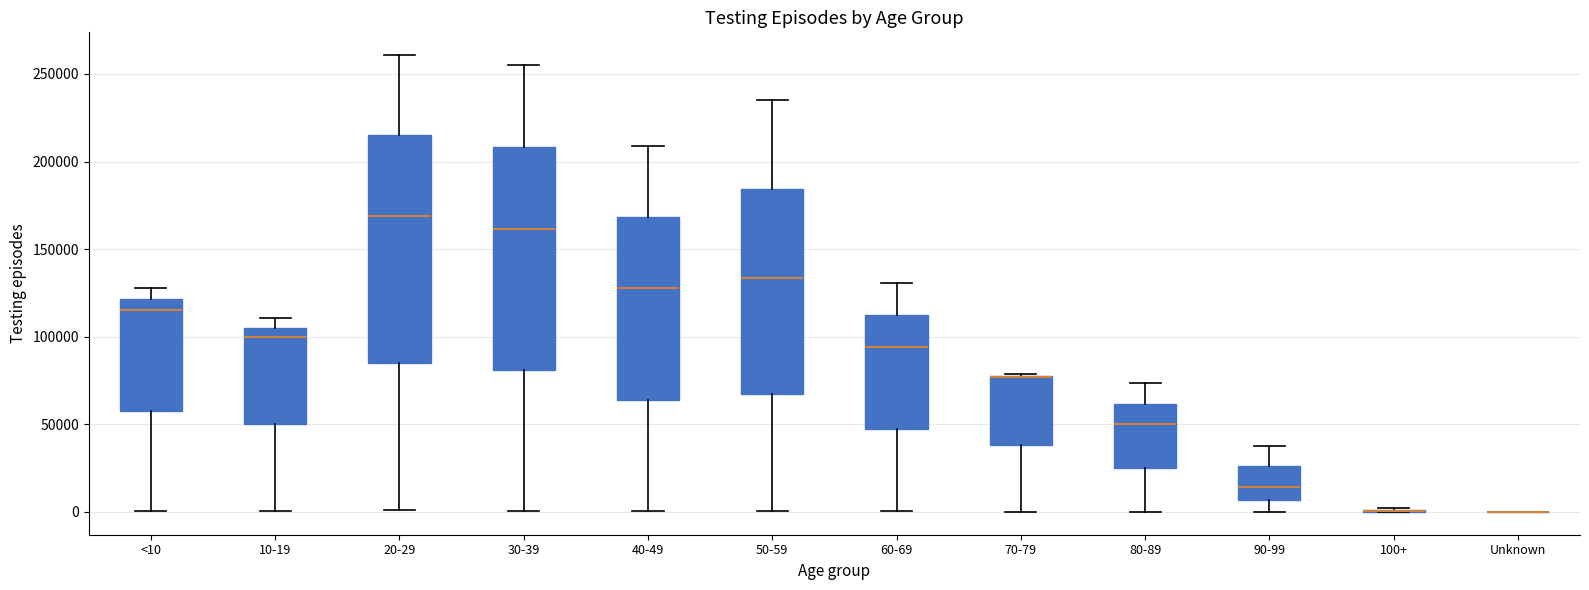

Reading left to right, transcribe this box plot: for each box, give where its median line is, the range the box spans, and where its two whiskers end, as read against the y-axis. The values are not printed on the chart, so give them approximately, as read against the axis.

<10: median 115000, box 60000 to 120000, whiskers 0 to 130000
10-19: median 100000, box 50000 to 105000, whiskers 0 to 110000
20-29: median 170000, box 85000 to 215000, whiskers 0 to 260000
30-39: median 160000, box 80000 to 210000, whiskers 0 to 255000
40-49: median 130000, box 65000 to 170000, whiskers 0 to 210000
50-59: median 135000, box 65000 to 185000, whiskers 0 to 235000
60-69: median 95000, box 45000 to 115000, whiskers 0 to 130000
70-79: median 75000 (drawn on the box's upper edge), box 40000 to 80000, whiskers 0 to 80000
80-89: median 50000, box 25000 to 60000, whiskers 0 to 75000
90-99: median 15000, box 5000 to 25000, whiskers 0 to 40000
100+: box collapsed to a line at 0, whiskers 0 to 0
Unknown: box collapsed to a line at 0, whiskers 0 to 0